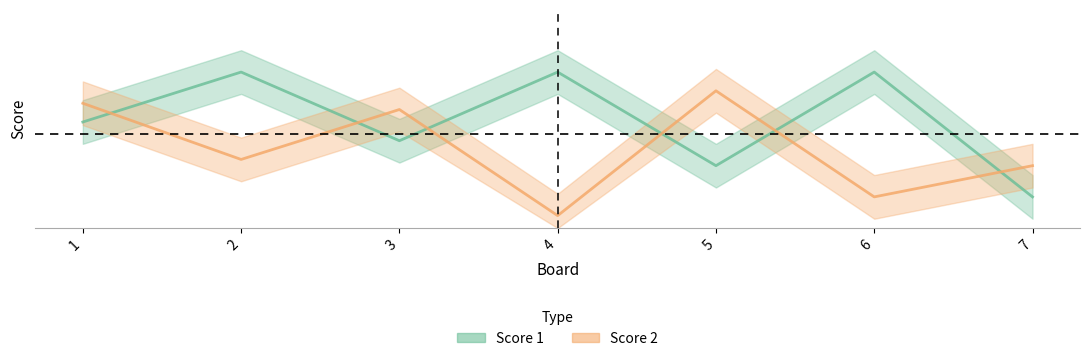

At which category is the sum across all series the highest?

1